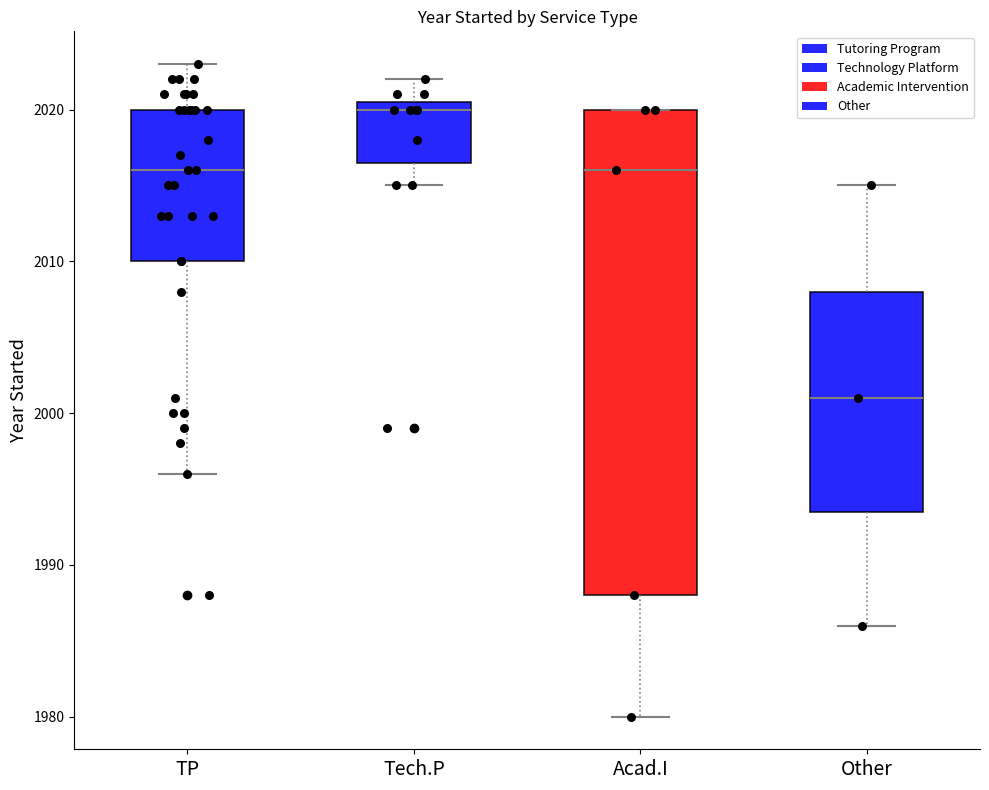

Which box has the lowest median line?

Other